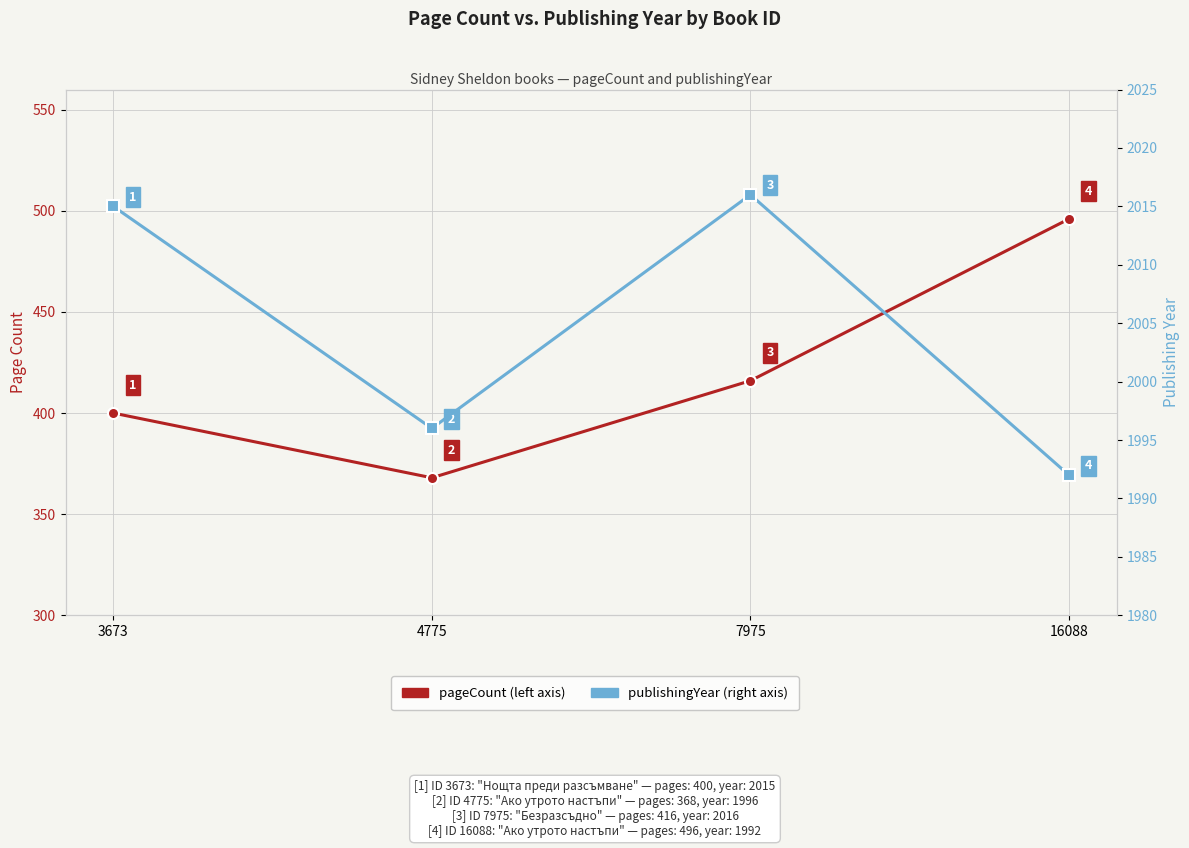

What is the difference between the second highest and second lowest values in the publishingYear series?

19